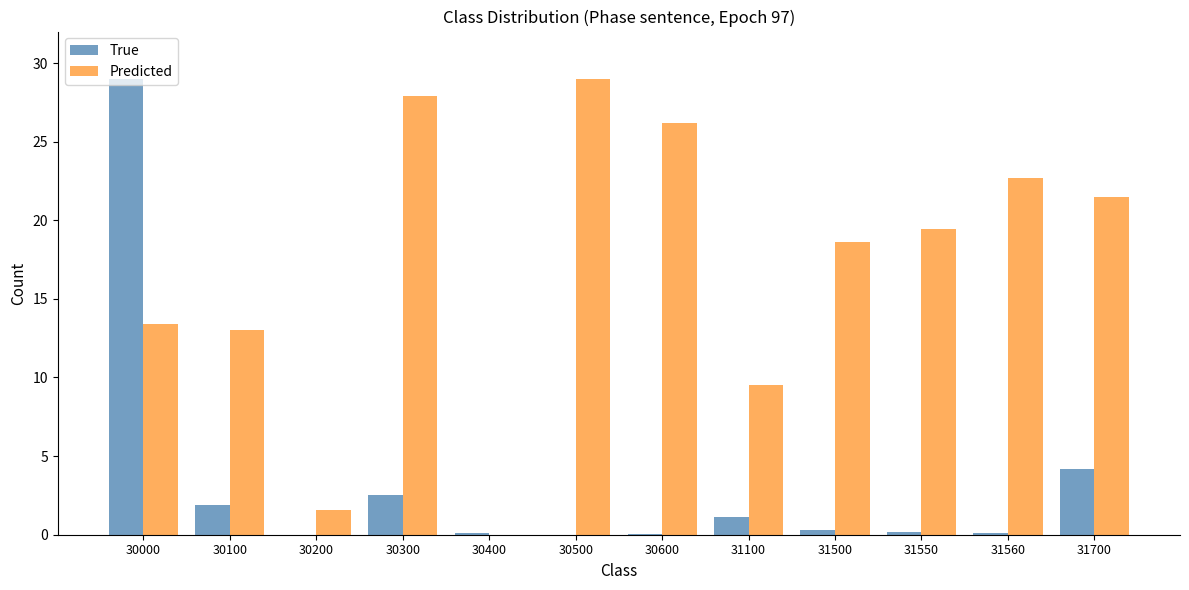

What is the highest value of the Predicted series?

29.0